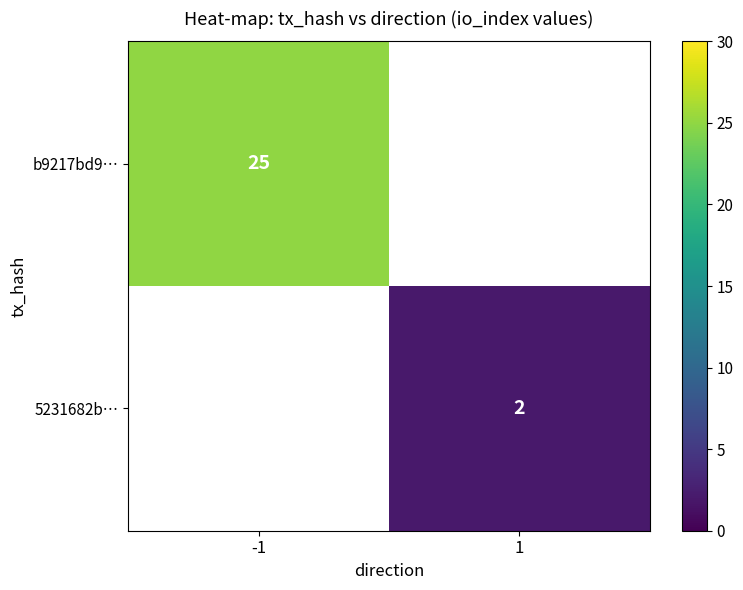

The value of 5231682b… at 1 is 3. True or false?

False